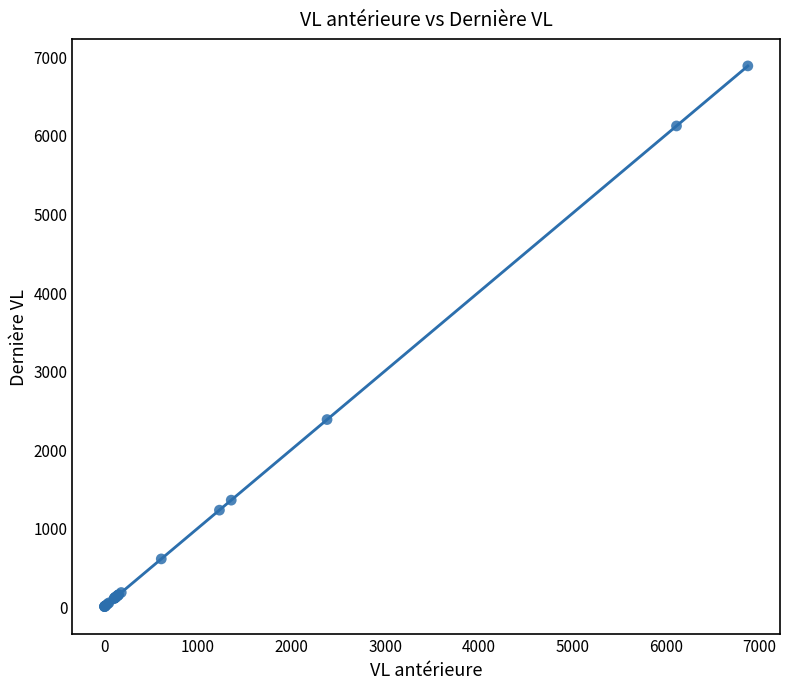

What Y value in the scatter plot is closest to 3438?

2378.8